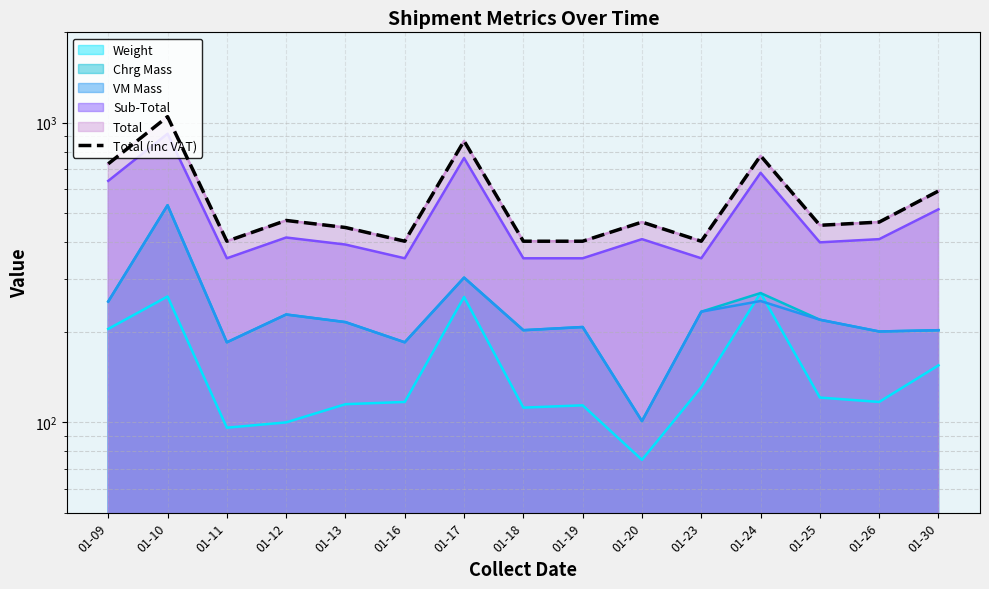

Read the value at 01-13.

446.7